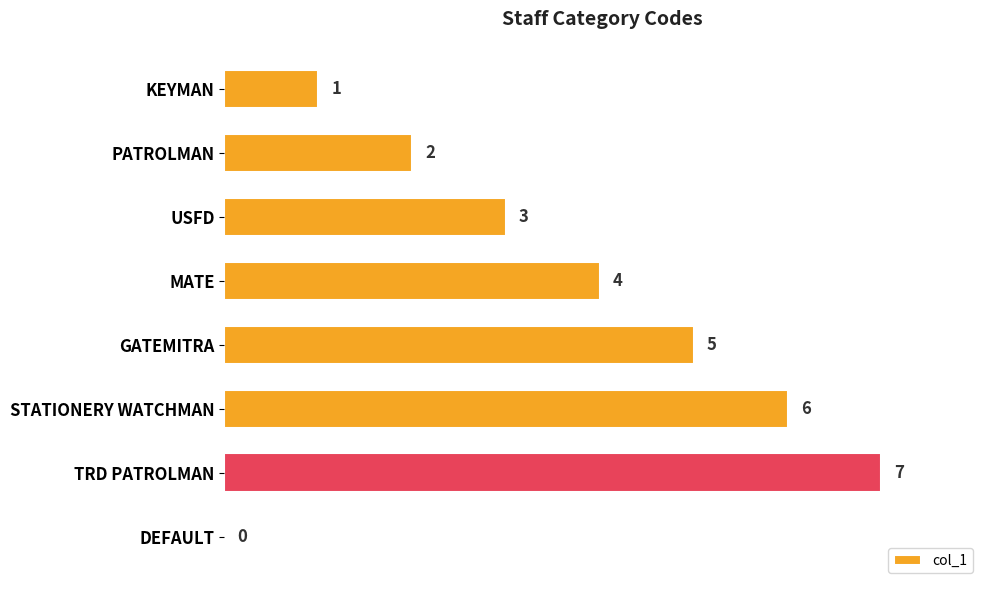

What is the change in value from PATROLMAN to USFD?

+1